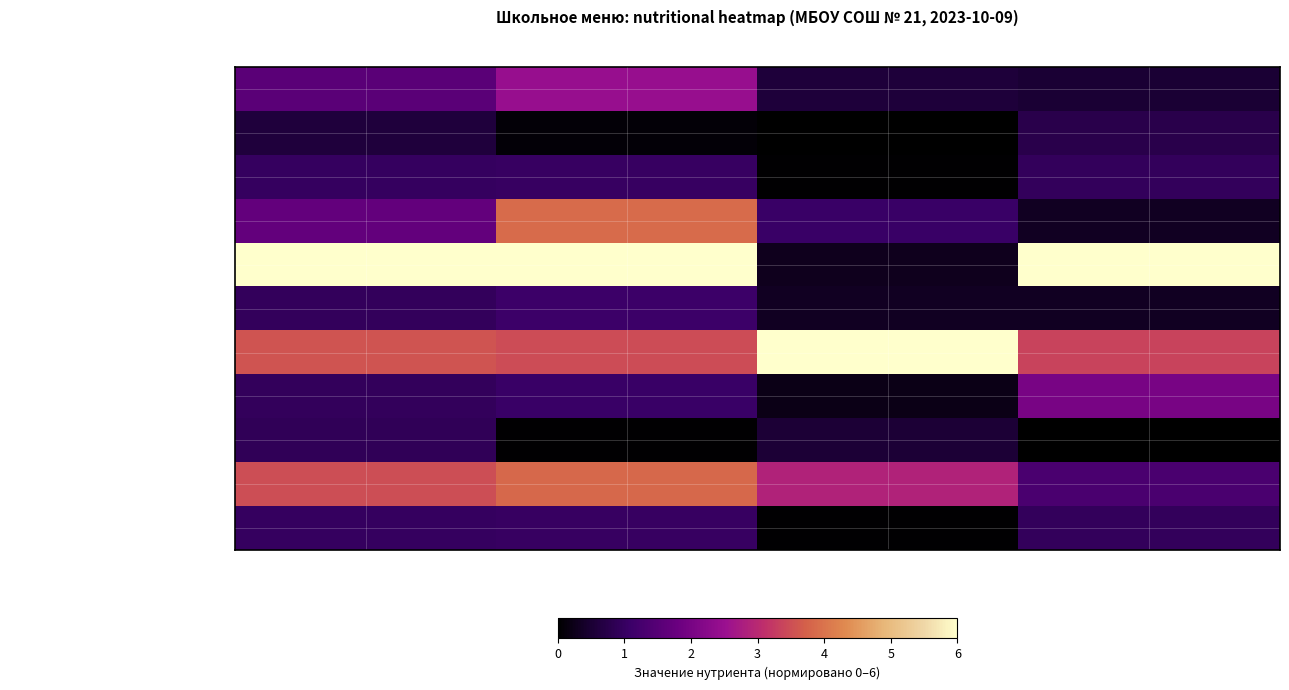

Which series has the largest total across all categories?

Булочка Веснушка